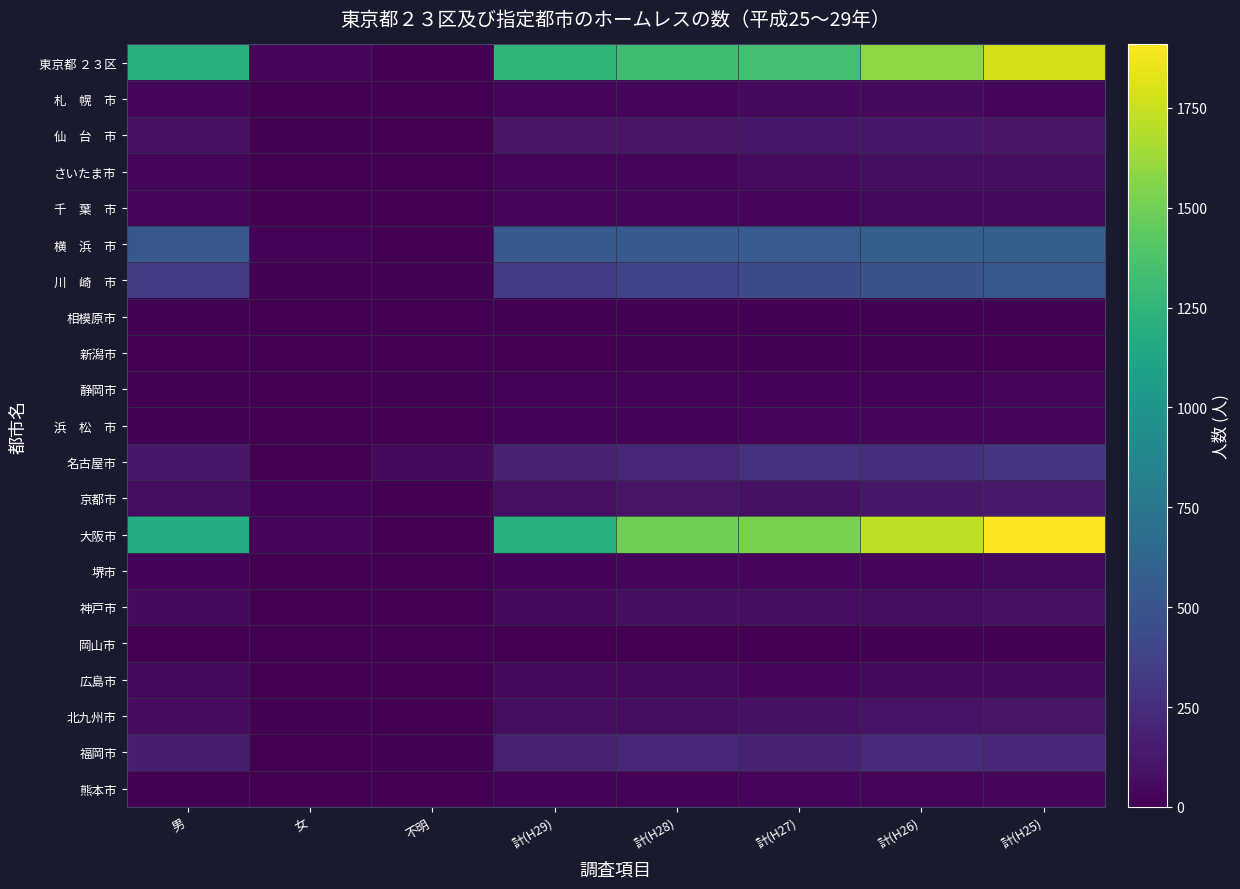

At 計(H27), list the series in order from smallest to largest.

岡山市, 新潟市, 相模原市, 静岡市, 浜 松 市, 熊本市, 堺市, 広島市, 千 葉 市, 札 幌 市, さいたま市, 神戸市, 北九州市, 京都市, 仙 台 市, 福岡市, 名古屋市, 川 崎 市, 横 浜 市, 東京都 ２３区, 大阪市